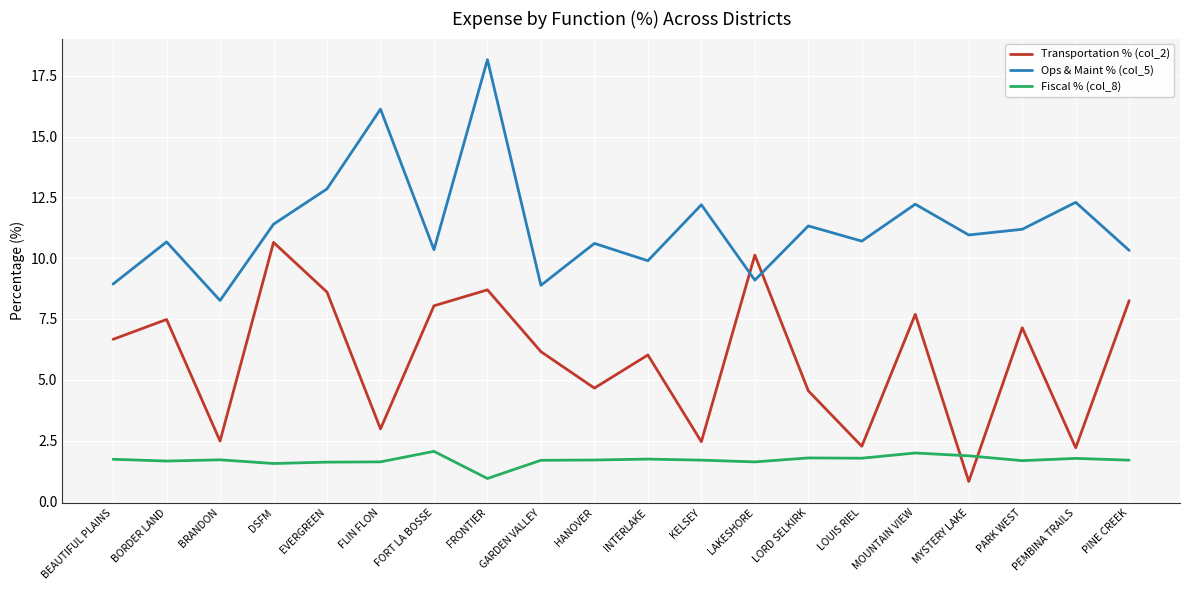

True or false: Transportation % (col_2) has a value of 3.7 at INTERLAKE.

False